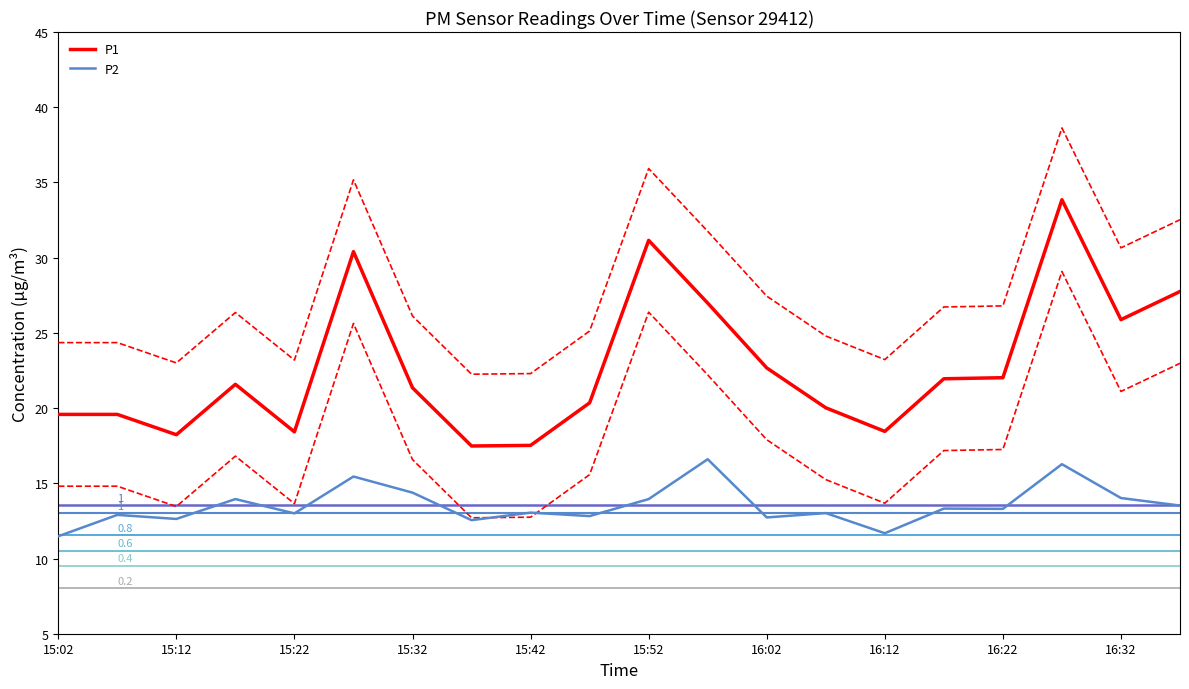

Reading left to right, extract all data points from this chart.

P1: 19.6	19.6	18.2	21.6	18.4	30.4	21.4	17.5	17.5	20.4	31.1	27.0	22.7	20.0	18.4	21.9	22.0	33.9	25.9	27.8
P1 ± SD: 24.4	24.4	23.0	26.4	23.2	35.2	26.1	22.3	22.3	25.1	35.9	31.8	27.4	24.8	23.2	26.7	26.8	38.6	30.7	32.5
P2: 11.5	12.9	12.6	13.9	13.0	15.4	14.4	12.6	13.1	12.8	13.9	16.6	12.7	13.0	11.7	13.3	13.3	16.3	14.0	13.5